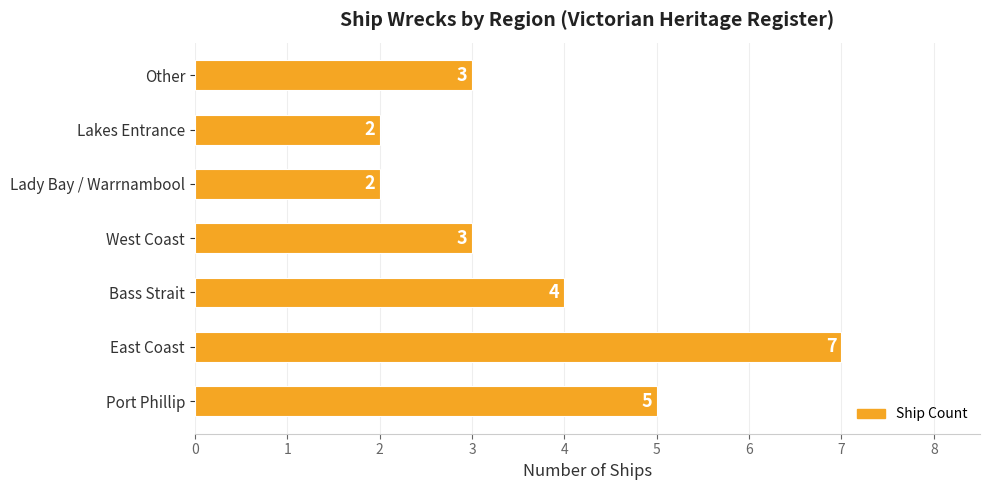

True or false: the data shows 3 at Port Phillip.

False